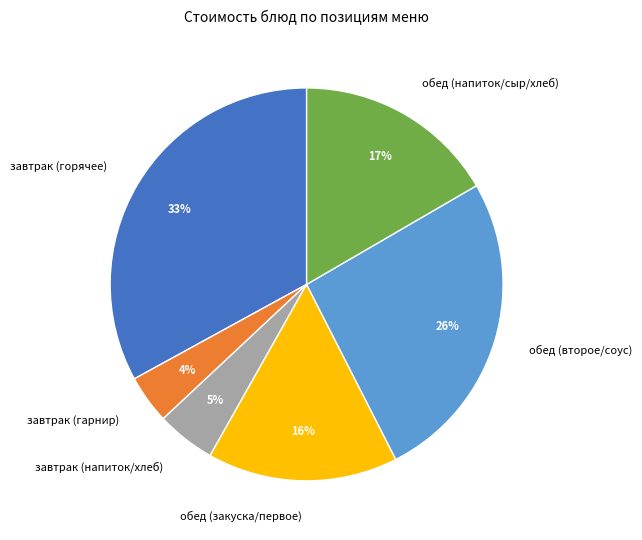

What is the largest slice in the pie chart?

завтрак (горячее)